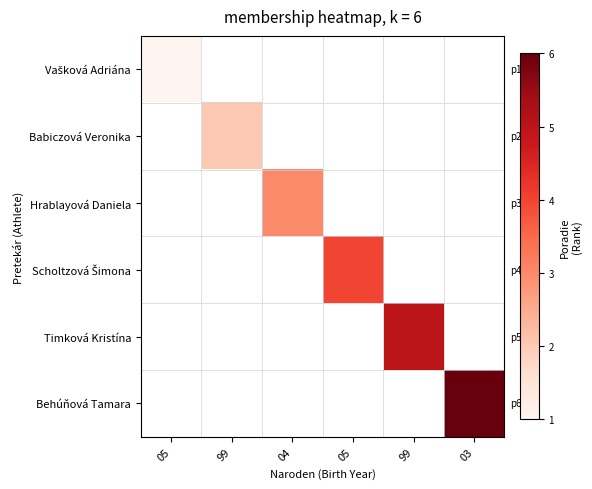

How many series are shown in this chart?

6